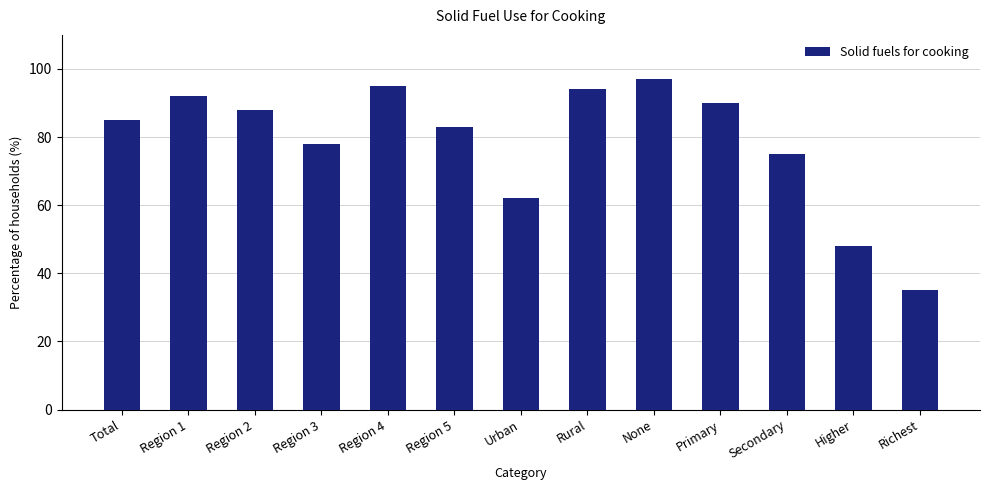

What is the greatest value displayed?

97